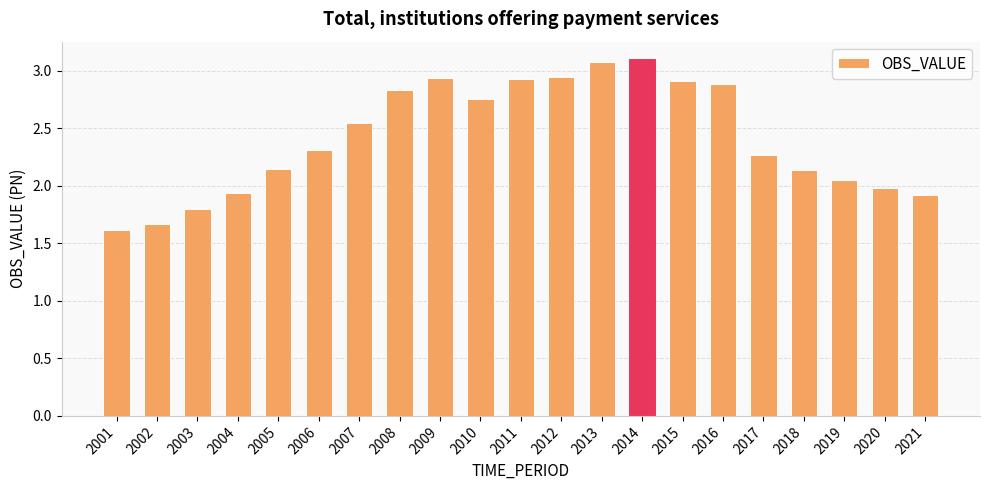

Which category has the lowest value across all series?

2001